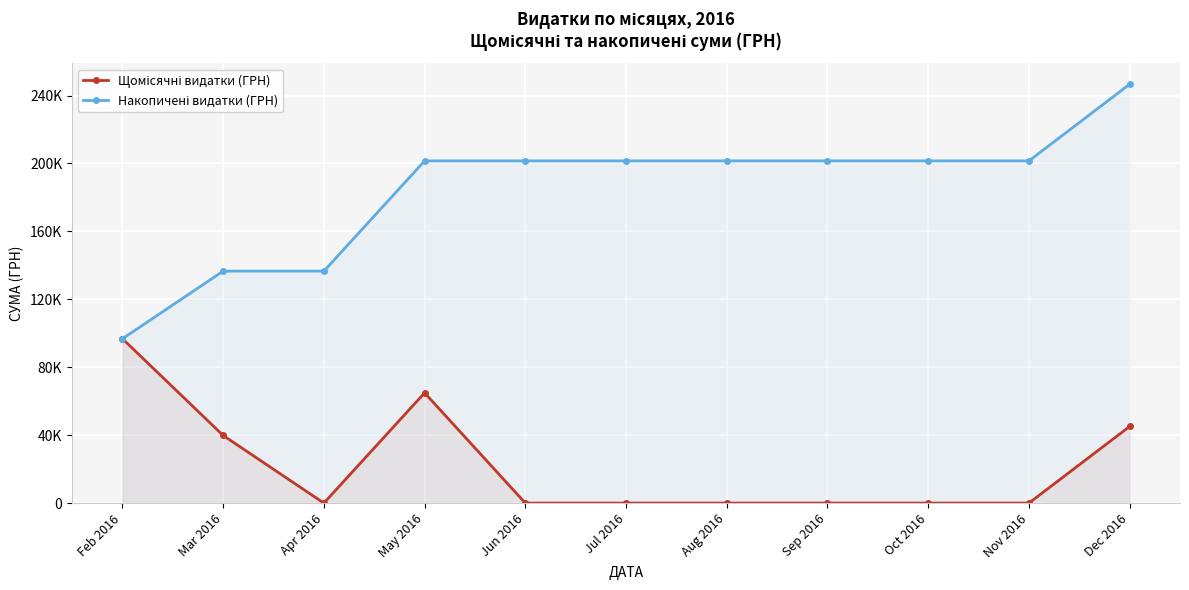

Which series has the largest range (max minus min)?

Накопичені видатки (ГРН)